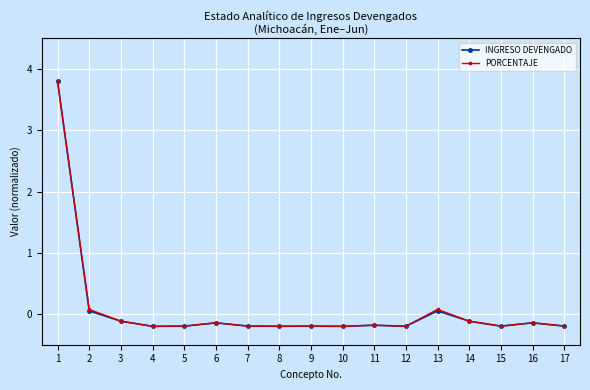

What are all the series names shown in the legend?

INGRESO DEVENGADO, PORCENTAJE